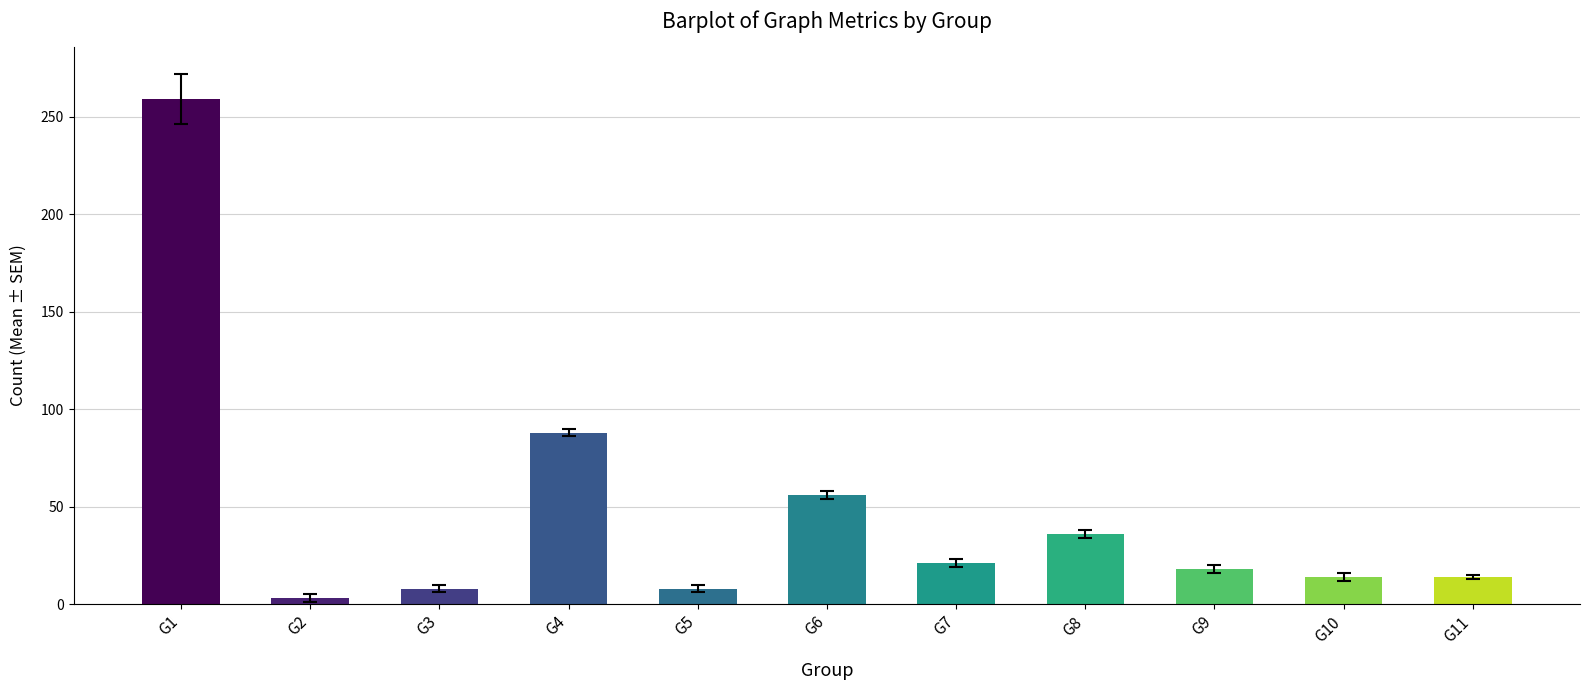

Does the chart contain any negative values?

No